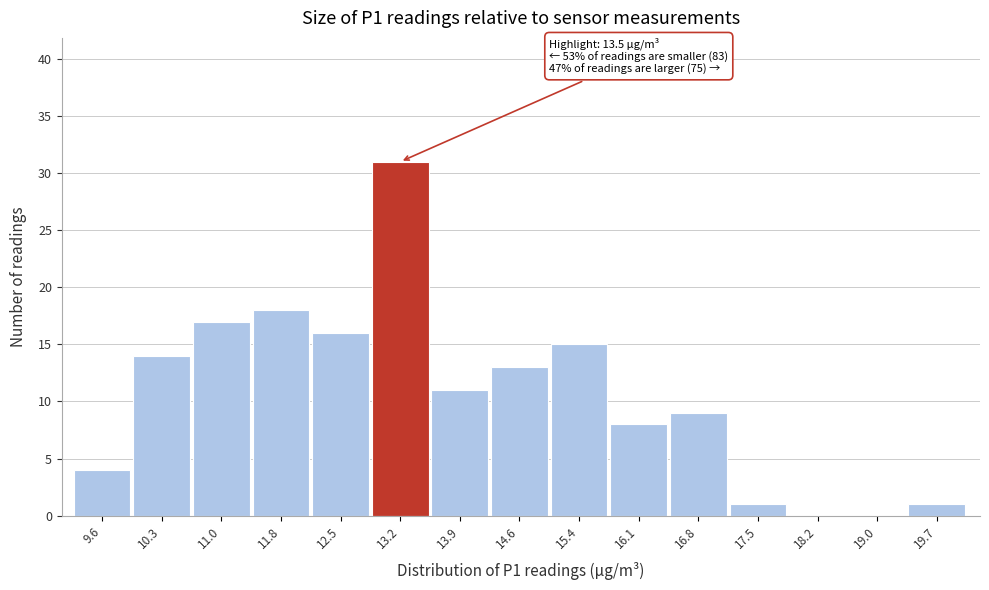

Reading left to right, list all the values displayed in this chart.

9.6=4	10.3=14	11.0=17	11.8=18	12.5=16	13.2=31	13.9=11	14.6=13	15.4=15	16.1=8	16.8=9	17.5=1	18.2=0	19.0=0	19.7=1